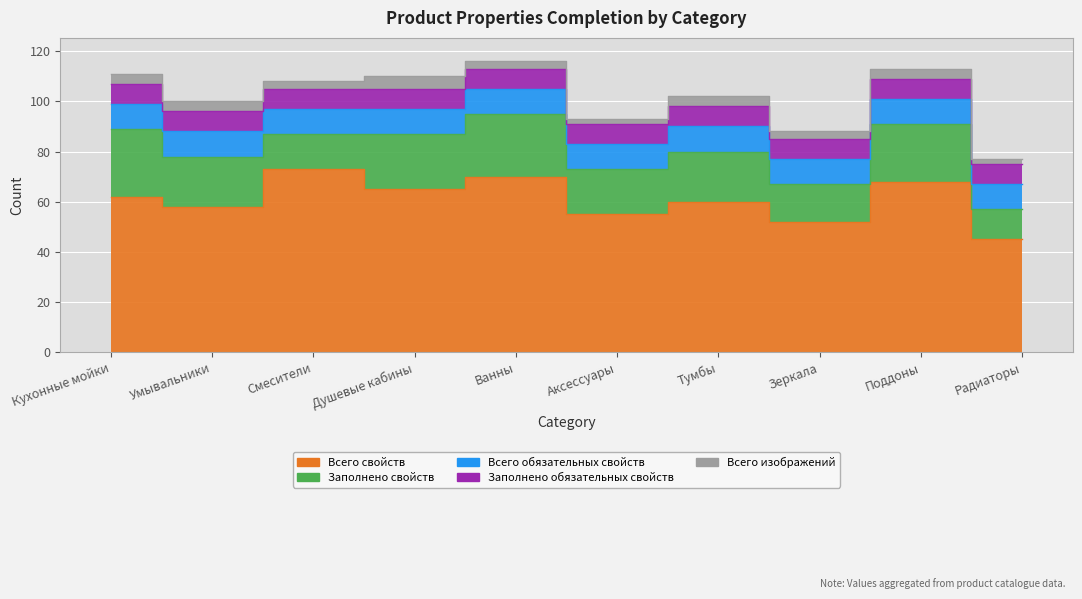

What is the value of the Заполнено свойств point at the 5th from the left?

25